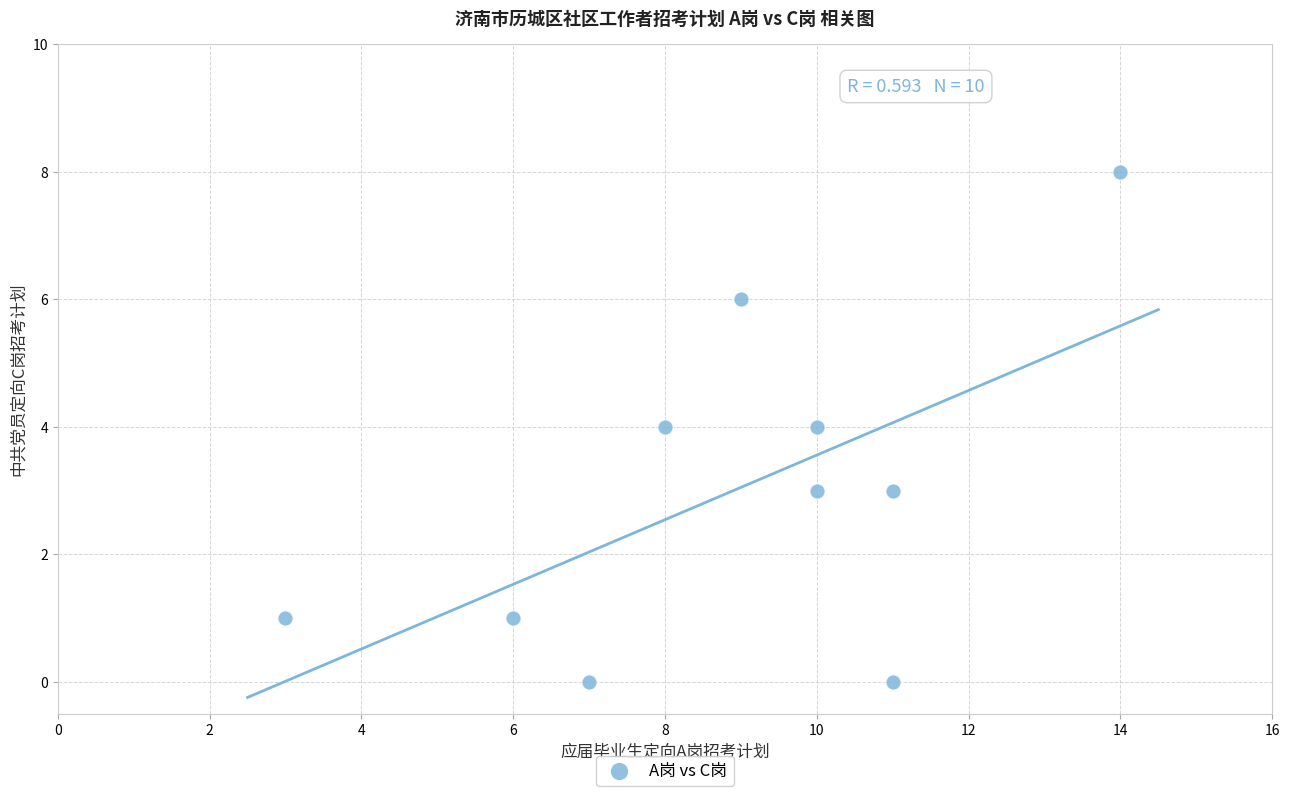

What is the average Y value?

3